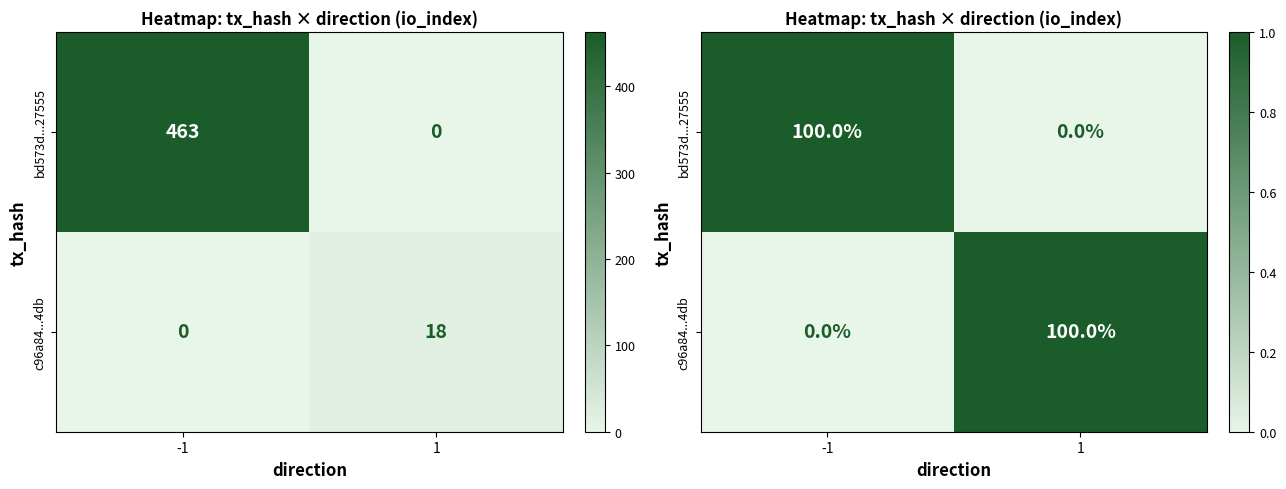

At which category is the sum across all series the highest?

-1